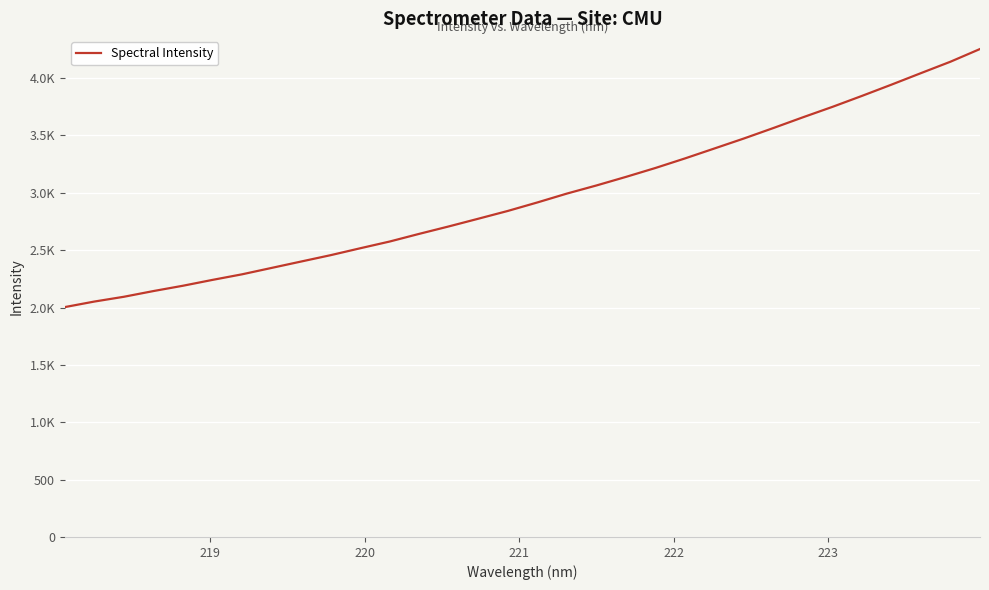

Does the chart display data point markers on the line(s)?

No